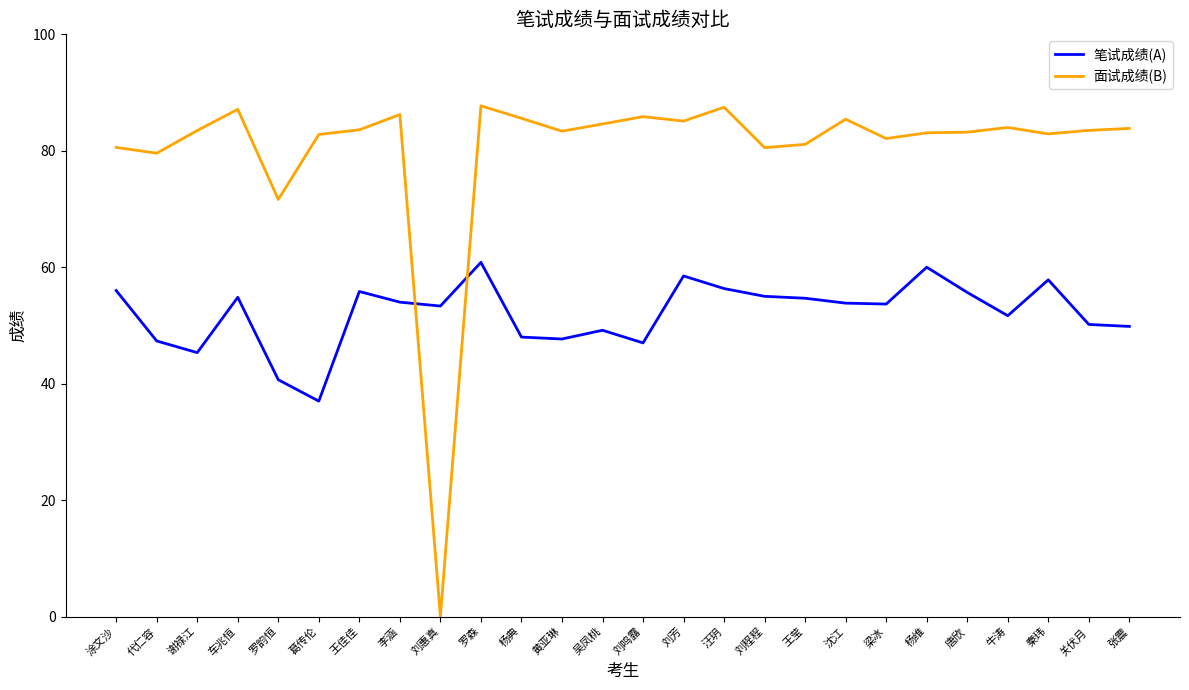

Which series has the widest spread of values?

面试成绩(B)